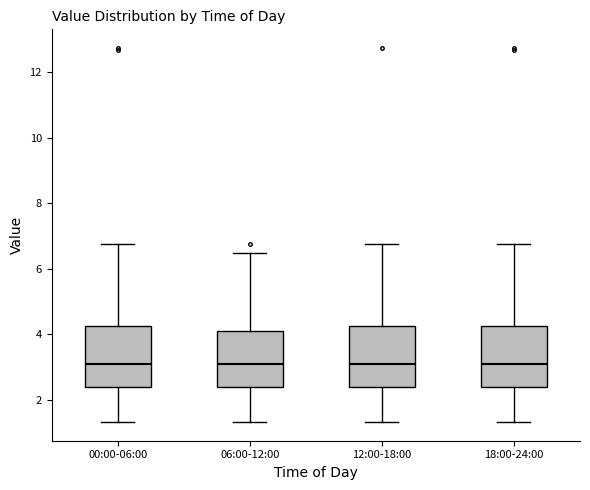

Where does the median line of the box for 18:00-24:00 sit on the y-axis? The values are not printed on the chart, so give them approximately, as read against the axis.

3.2